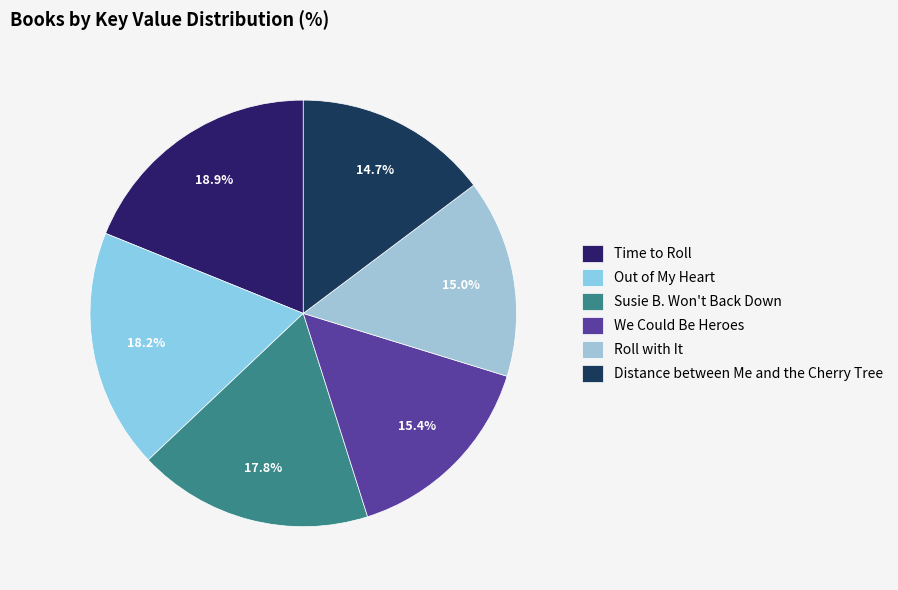

What percentage is the Distance between Me and the Cherry Tree slice, to the nearest percent?

15%